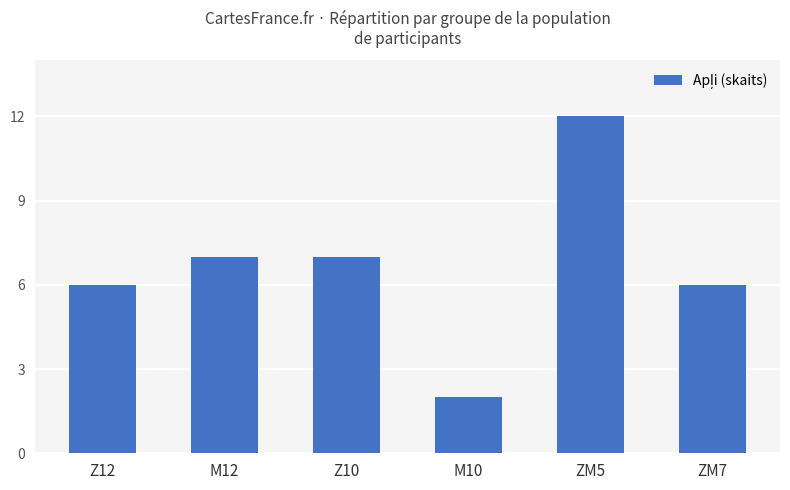

Reading left to right, extract all data points from this chart.

6	7	7	2	12	6